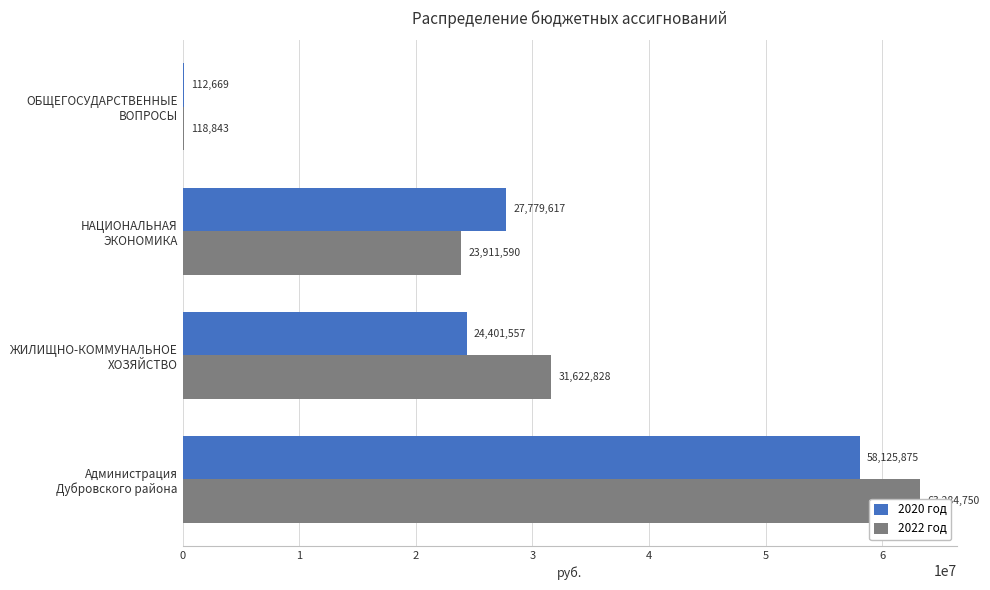

How many bars are there in each group?

2